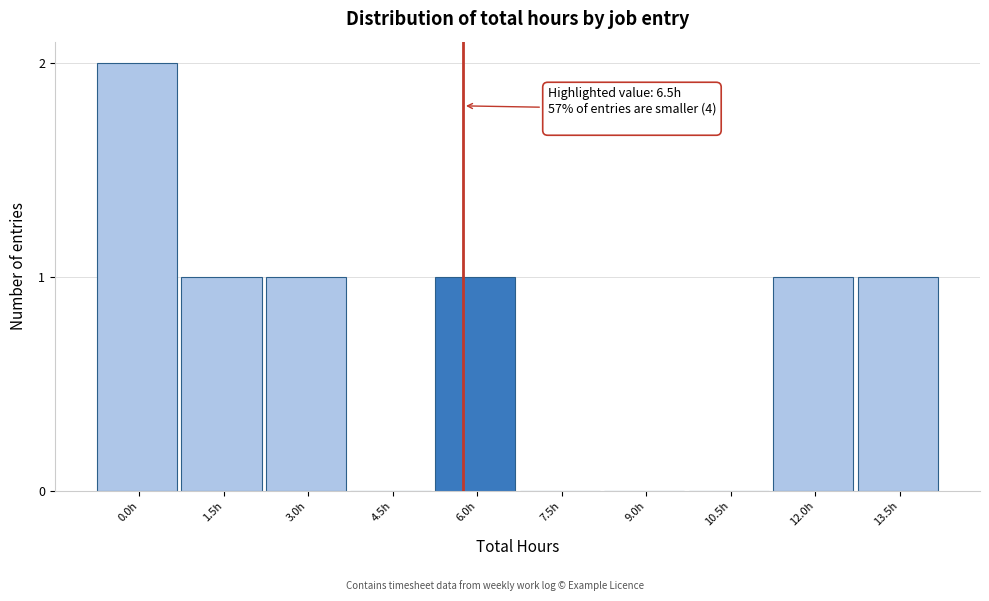

Reading left to right, list all the values displayed in this chart.

0.0h=2	1.5h=1	3.0h=1	4.5h=0	6.0h=1	7.5h=0	9.0h=0	10.5h=0	12.0h=1	13.5h=1